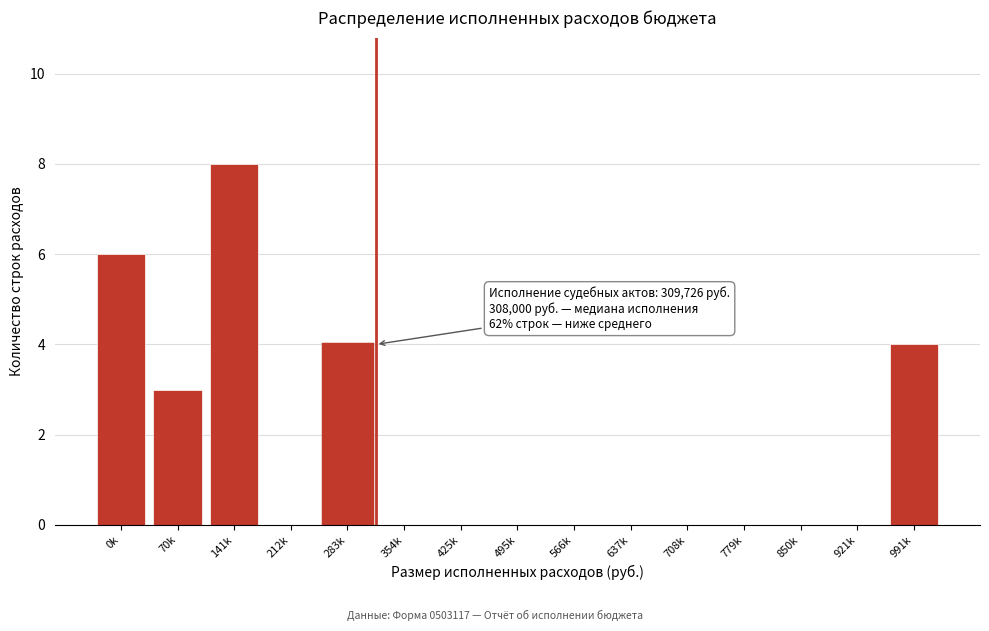

Reading right to left, extract all data points from this chart.

991k=4	921k=0	850k=0	779k=0	708k=0	637k=0	566k=0	495k=0	425k=0	354k=0	283k=4	212k=0	141k=8	70k=3	0k=6